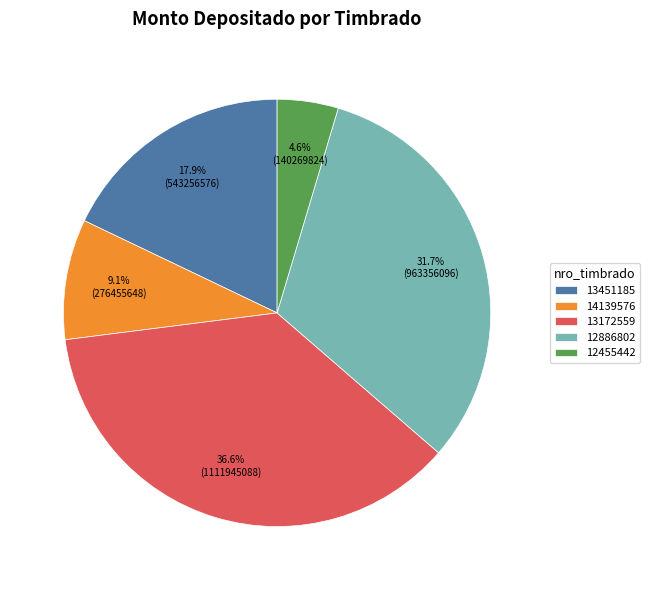

Between 13451185 and 14139576, which is larger?

13451185